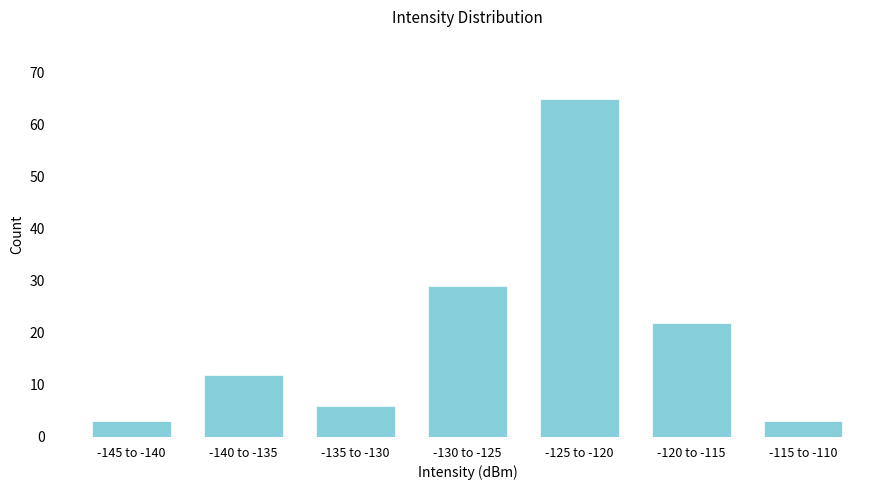

Reading left to right, what are all the values shown in this chart?

-145 to -140=3	-140 to -135=12	-135 to -130=6	-130 to -125=29	-125 to -120=65	-120 to -115=22	-115 to -110=3